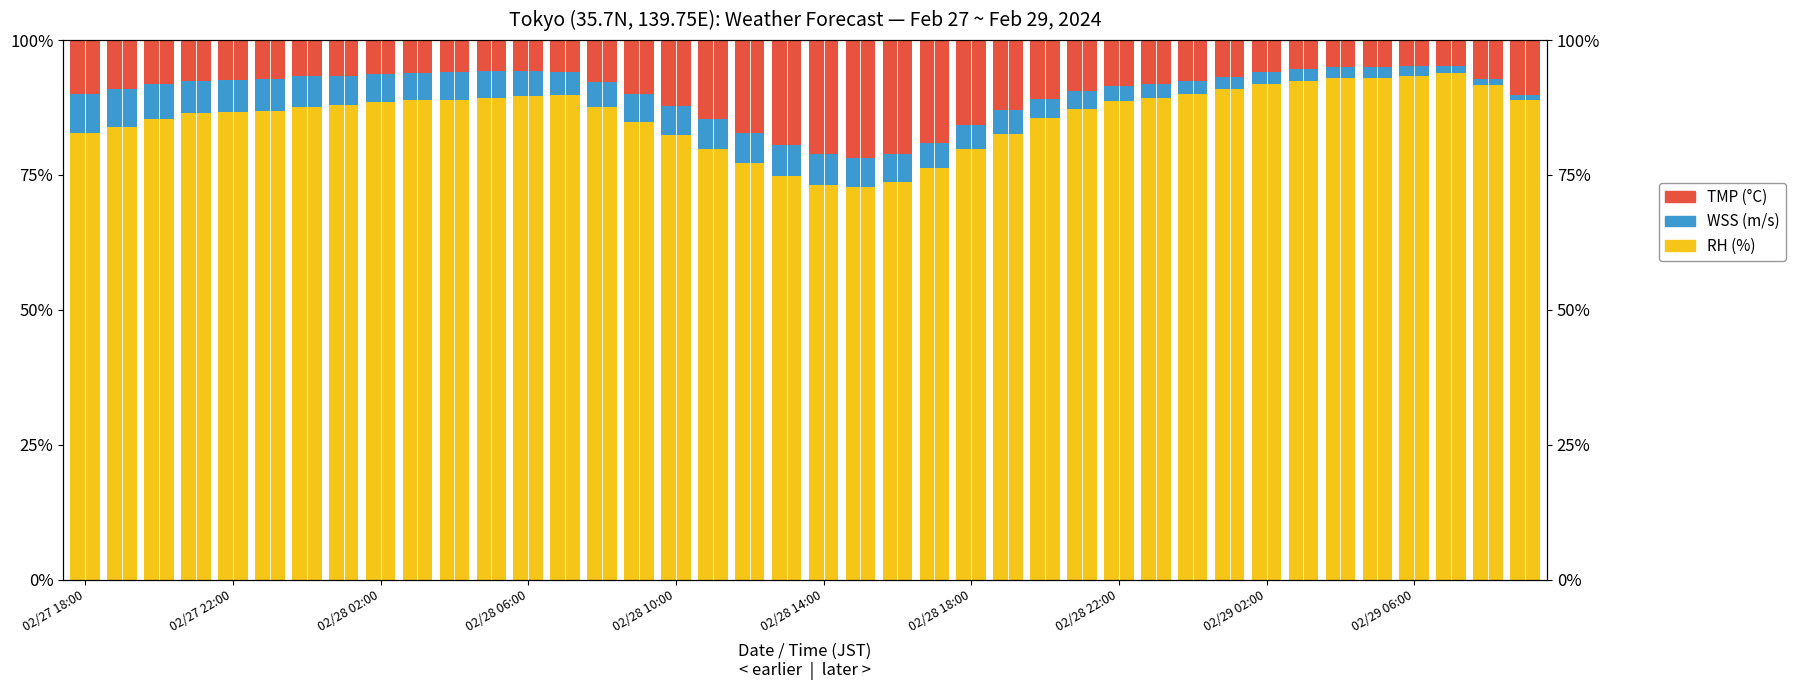

How many groups of bars are there?

40